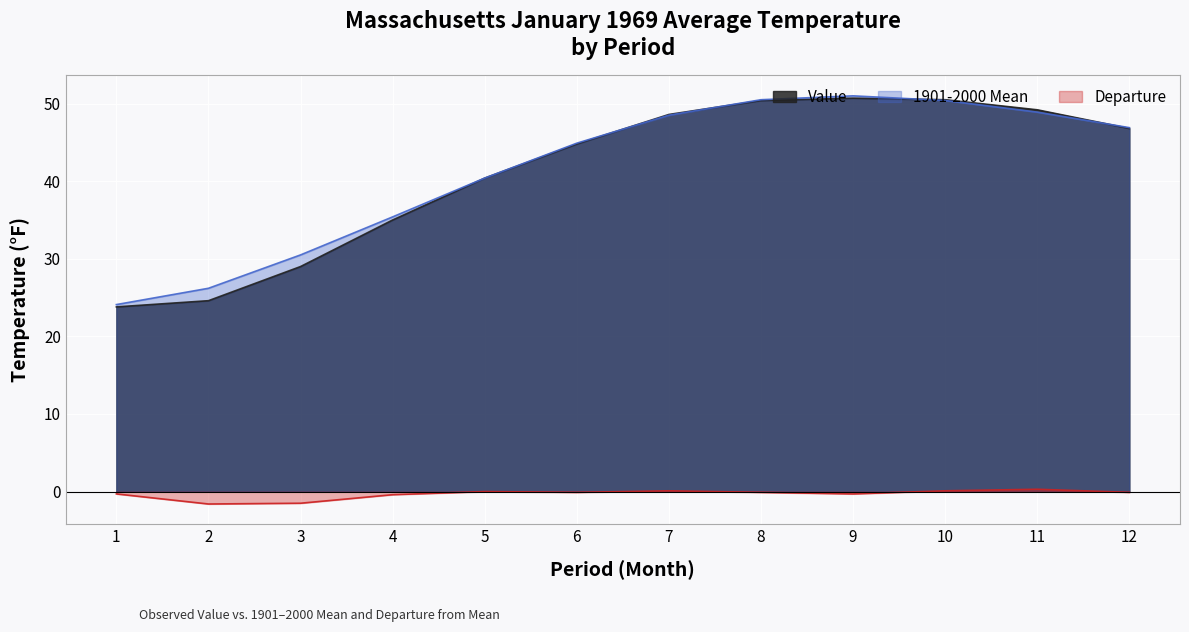

In 1901-2000 Mean, how many points are higher than both neighbors (excluding endpoints)?

1